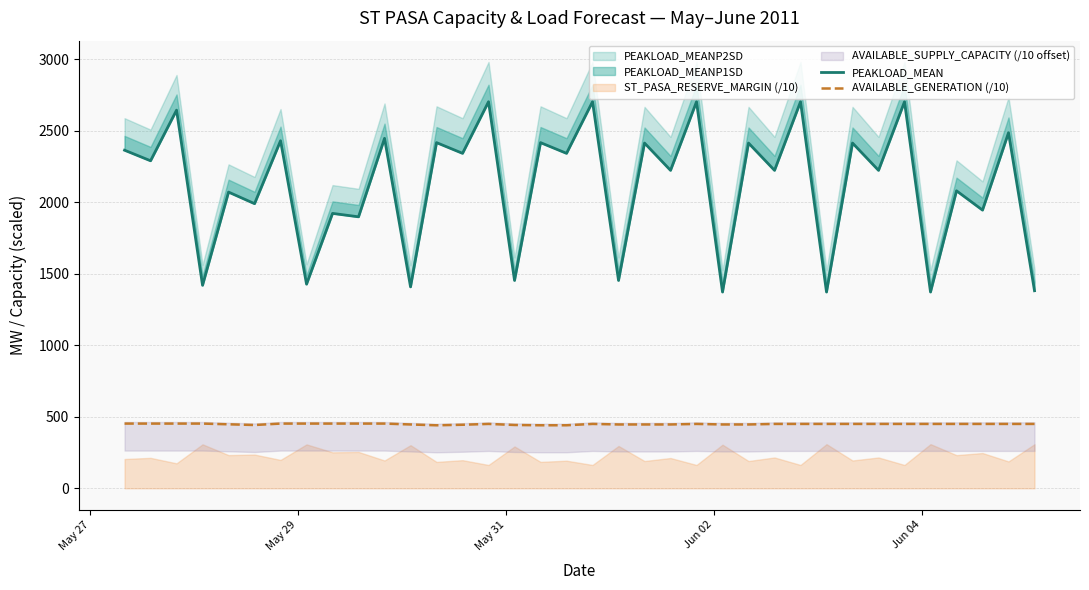

What is the value of the AVAILABLE_GENERATION (/10) point at the 35th from the left?

450.4